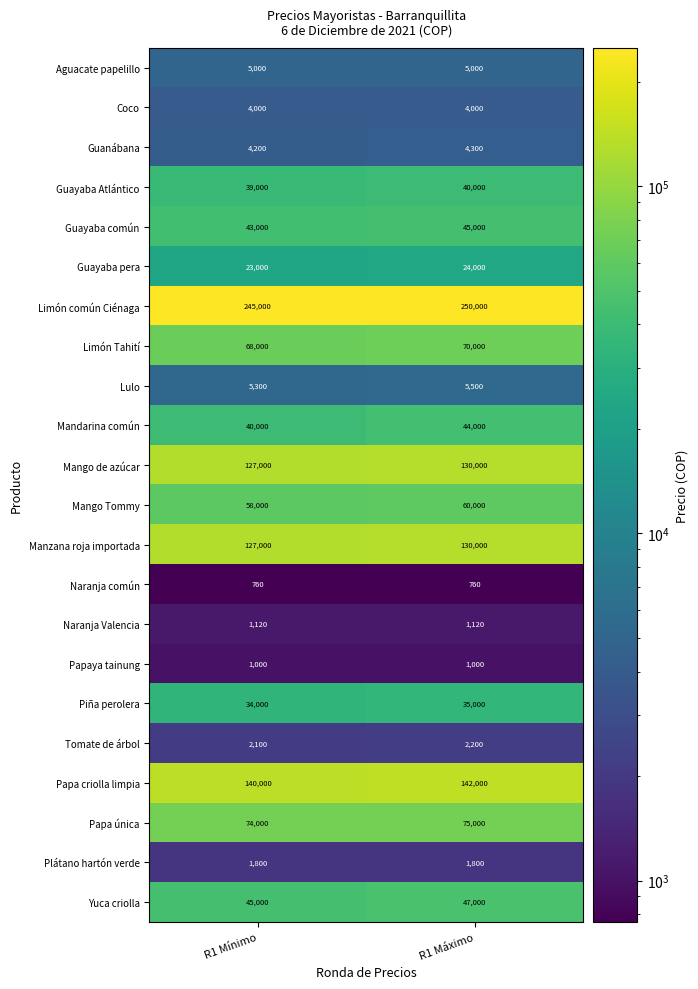

At which label is Guayaba pera closest to 23500?

R1 Mínimo